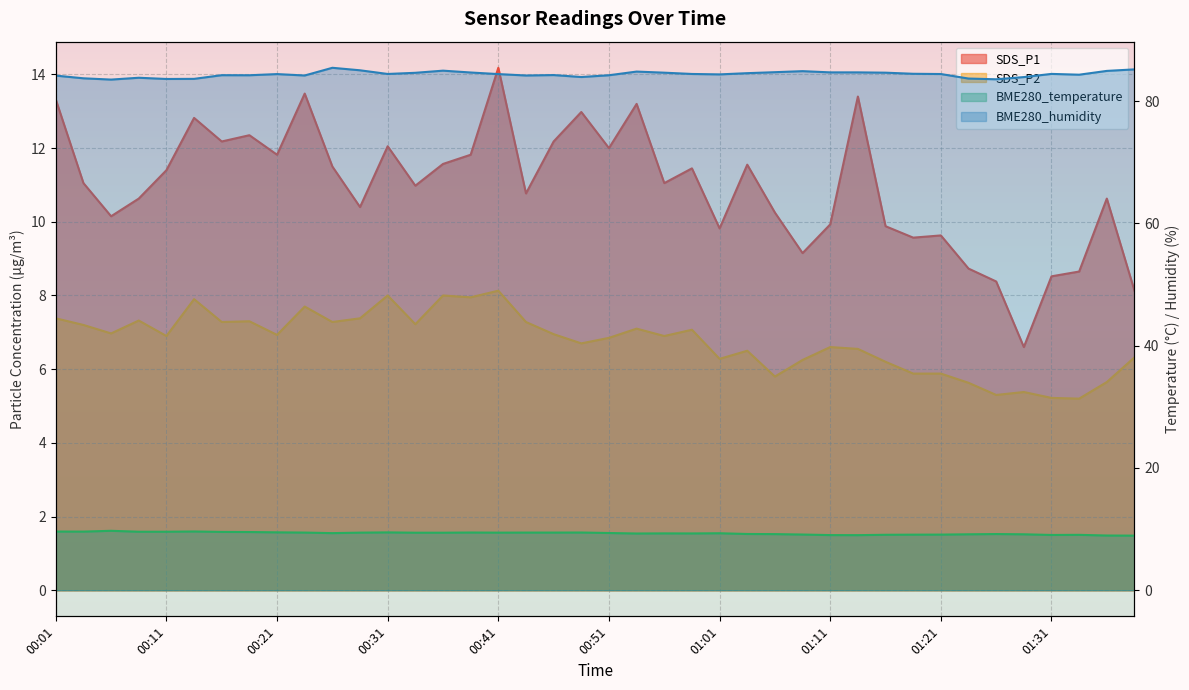

Between 00:56 and 00:34, which is larger?

00:56